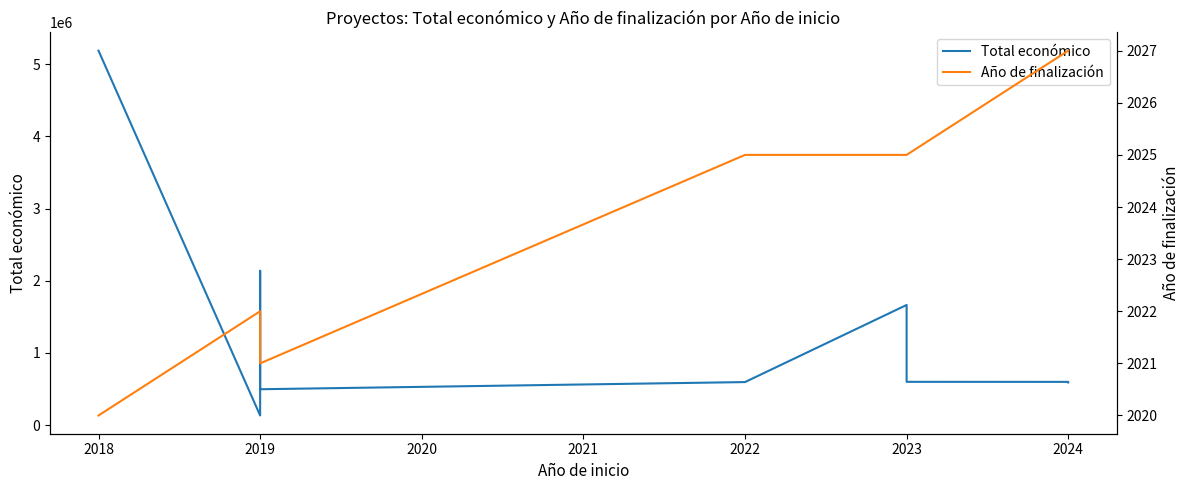

What is the average value of the Total económico series?

1334144